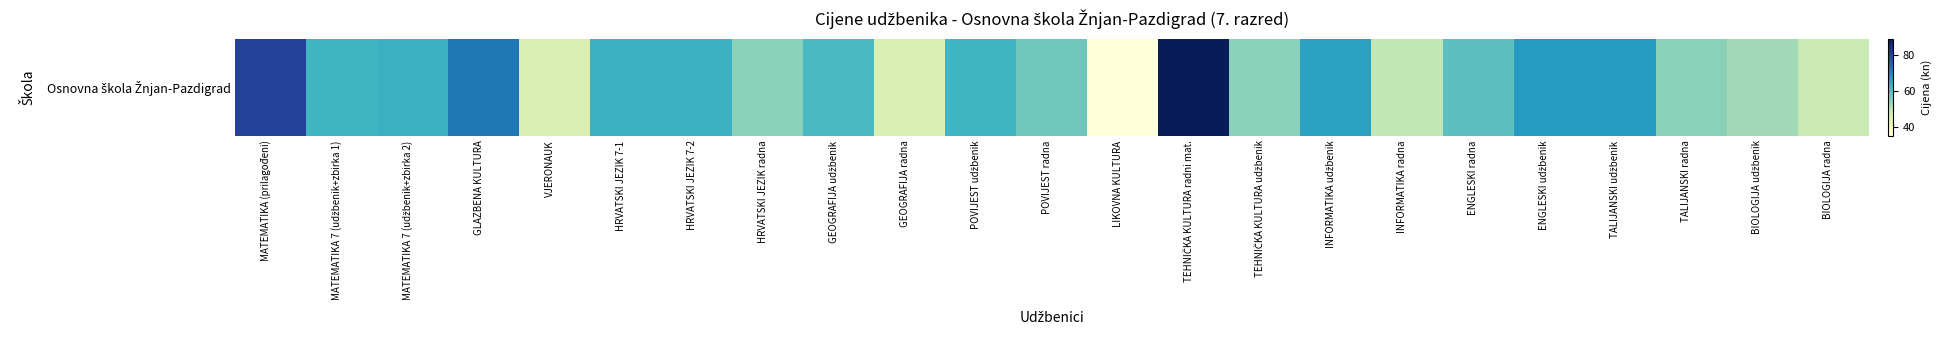

What is the sum of the values at POVIJEST udžbenik and TALIJANSKI udžbenik?

129